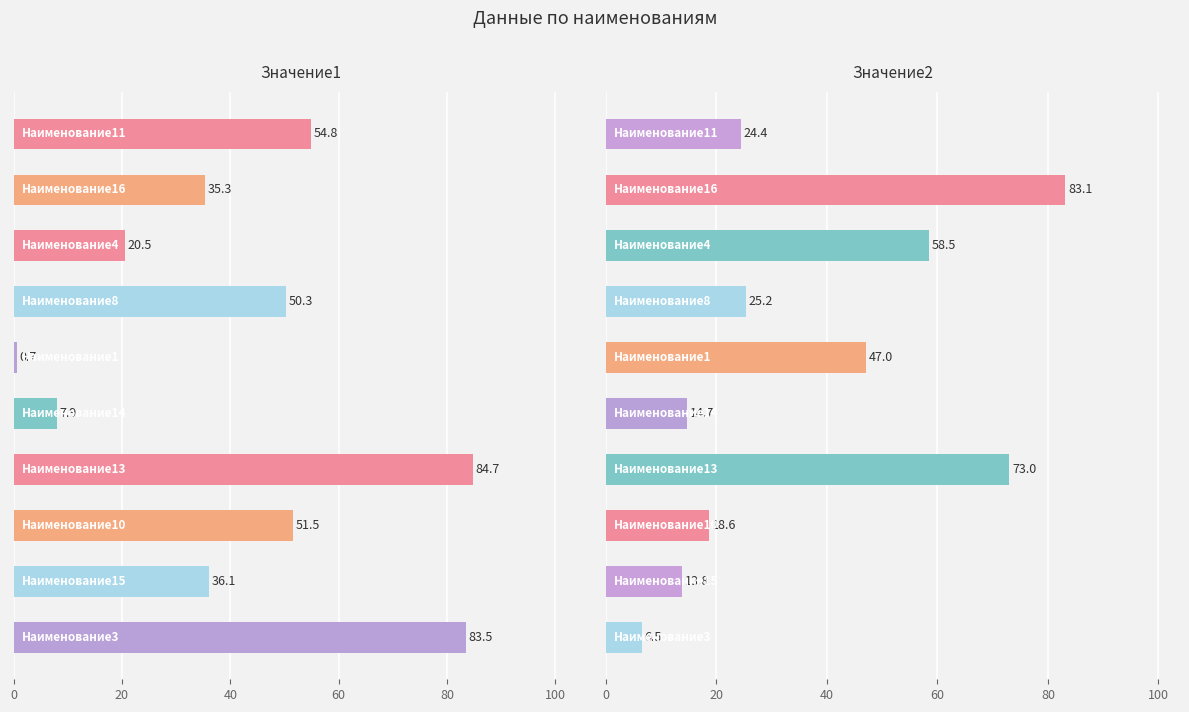

At 120, list the series in order from largest to smallest.

Значение1, Значение2